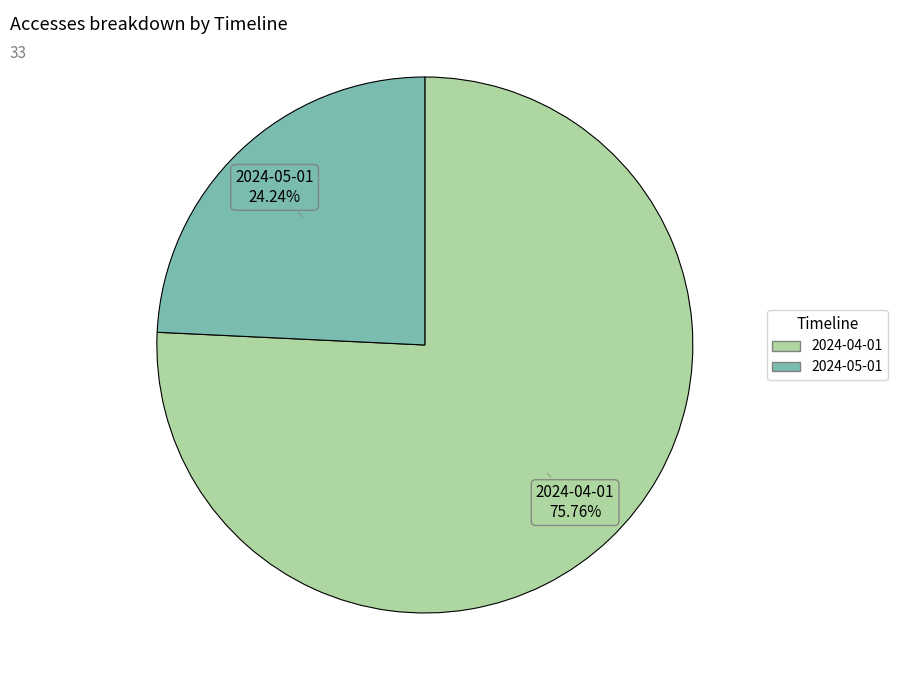

To the nearest percent, what portion does 2024-05-01 represent?

24%